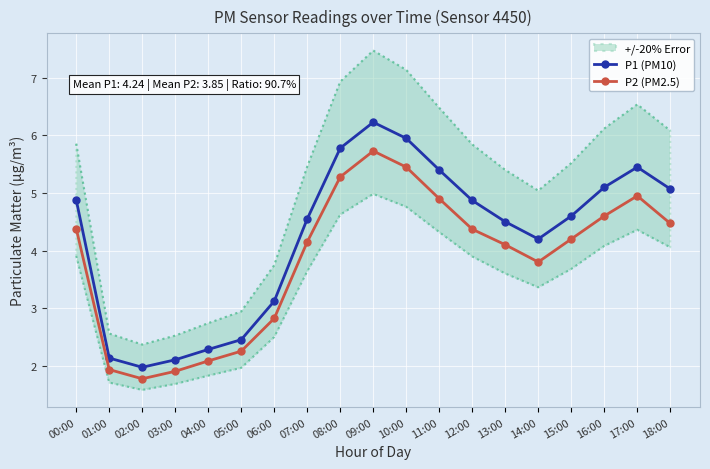

What is the value of the P2 (PM2.5) point at the 8th from the left?

4.2